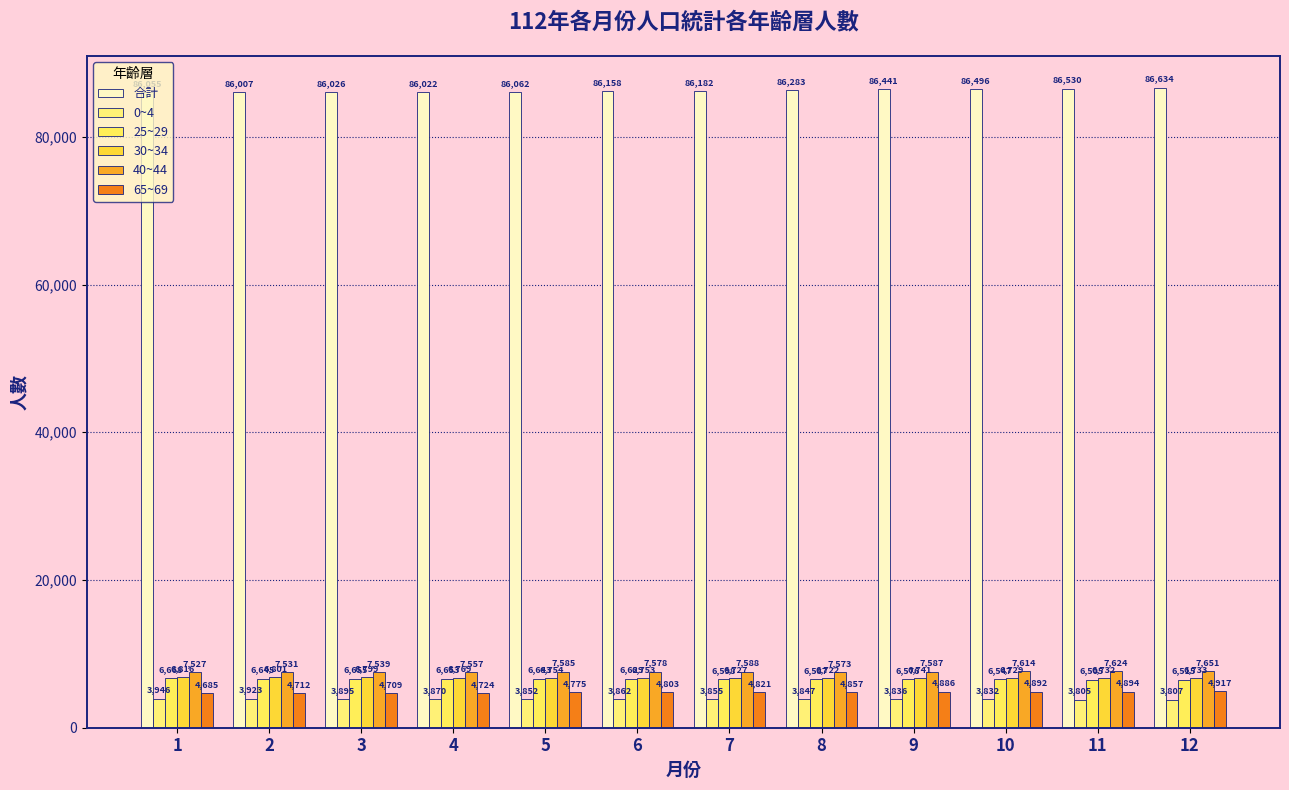

How many groups of bars are there?

12